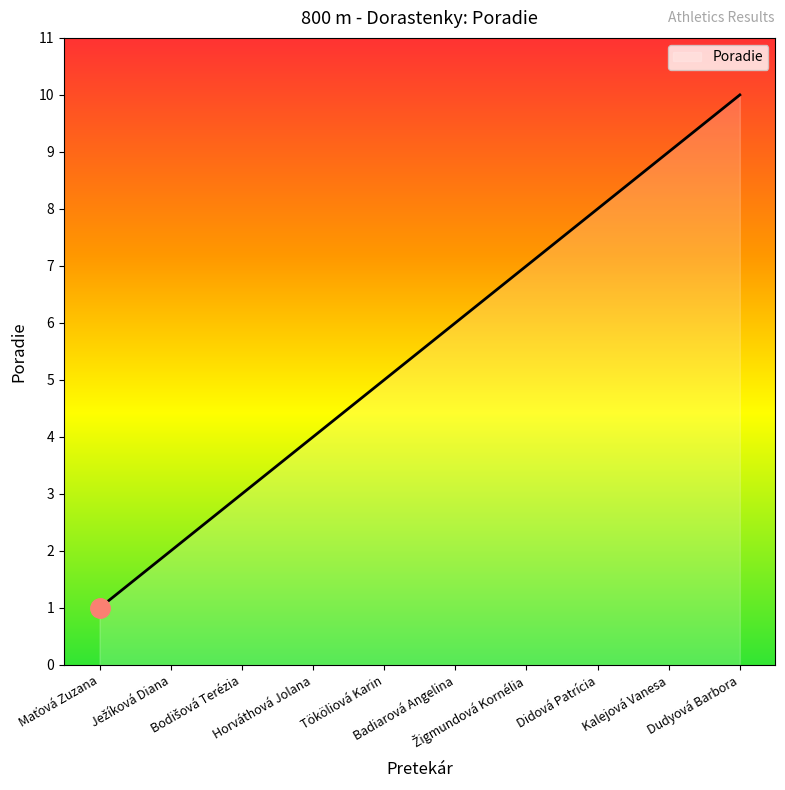

What position from the left is Badiarová Angelina?

6